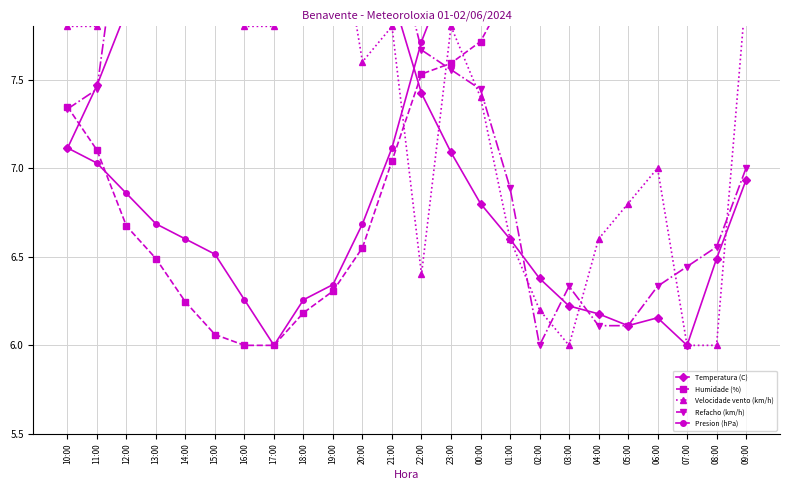

Is this an area chart (filled region under the line)?

No